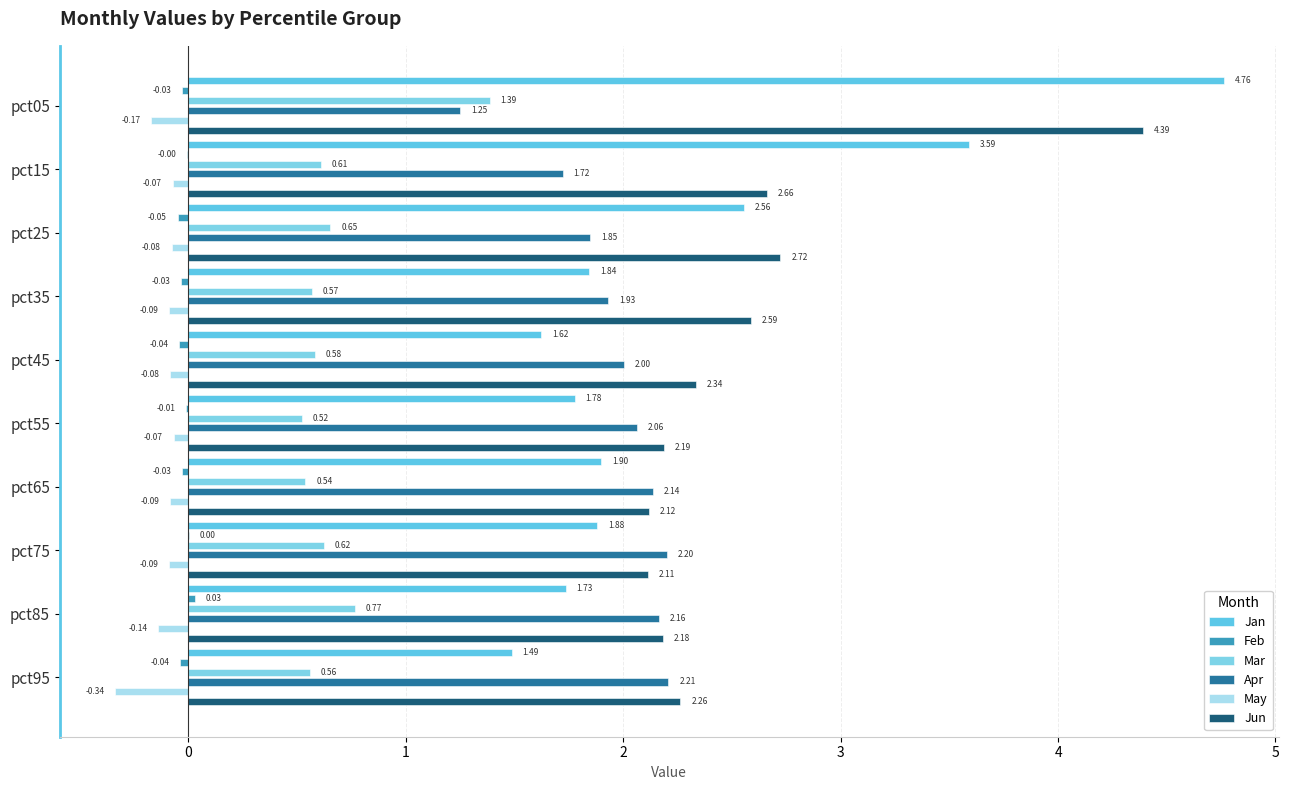

Between pct05 and pct85, which series saw the biggest shift?

Jan